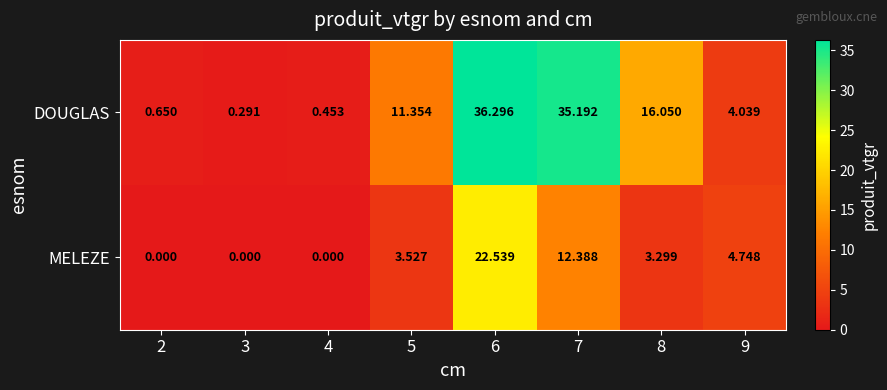

What is the greatest value displayed?

36.3